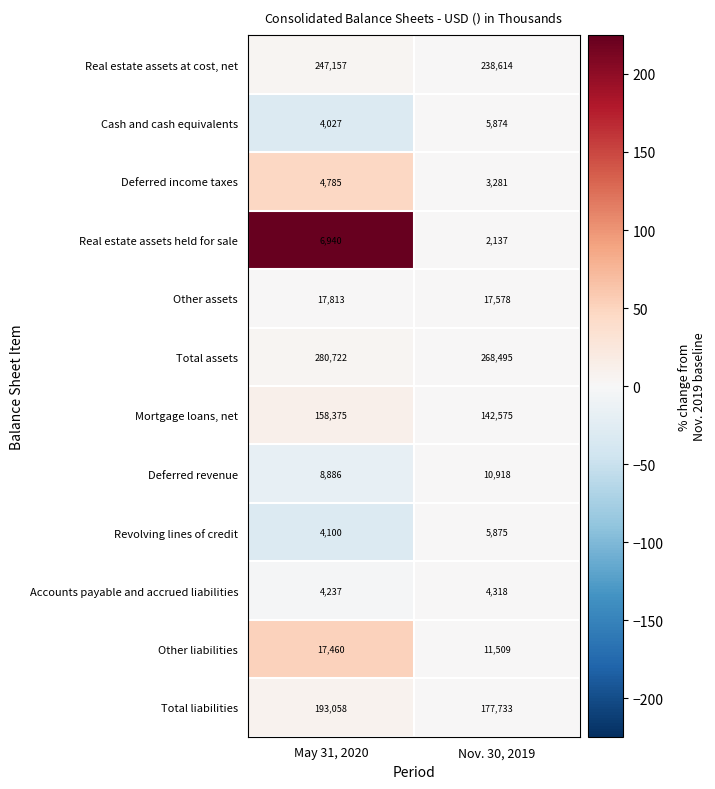

Which series has the largest total across all categories?

Total assets